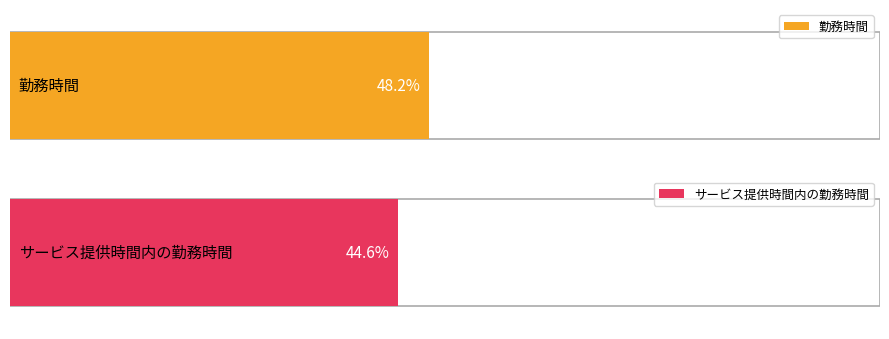

Are the bars grouped side by side (vs. stacked)?

Yes